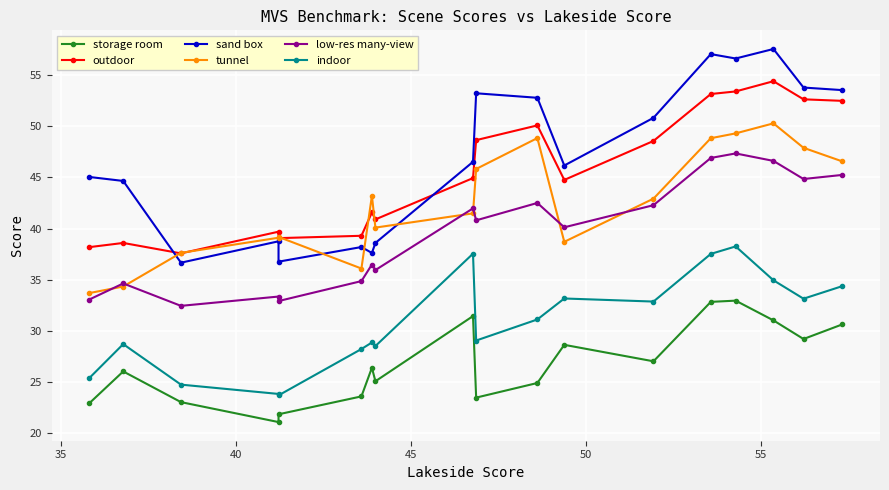

Is this an area chart (filled region under the line)?

No